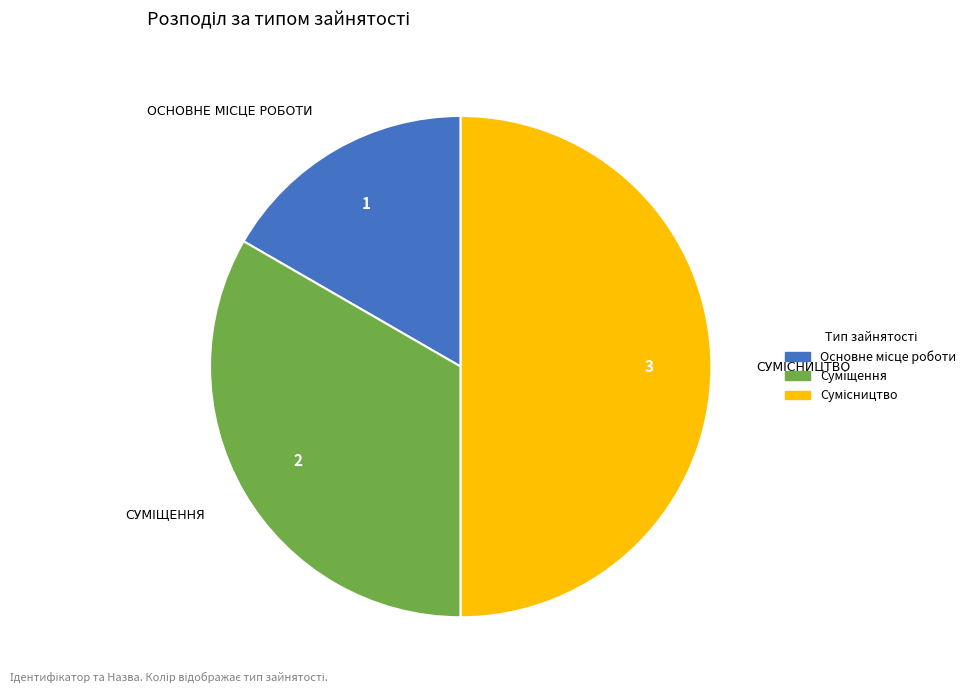

To the nearest percent, what is the average slice percentage?

33%